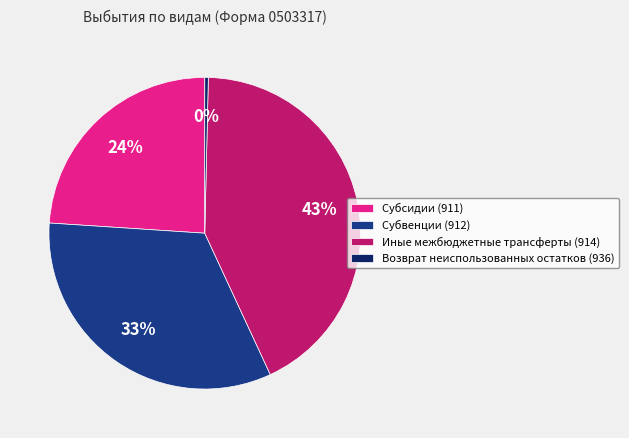

Does Субсидии (911) account for over 50% of the chart?

No